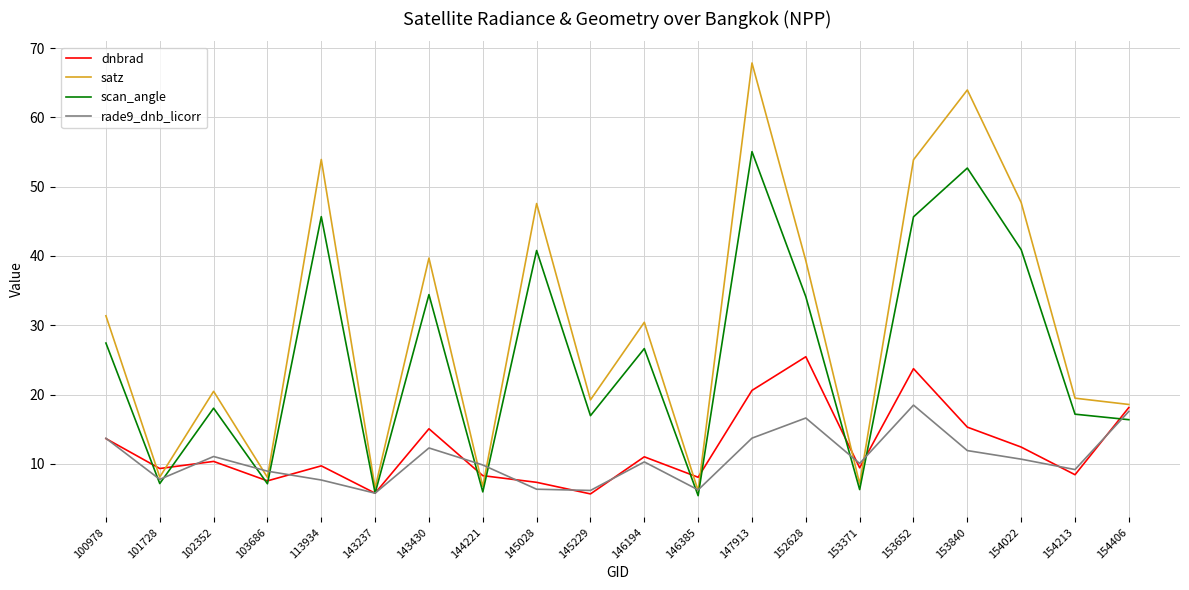

Count the number of data series in this chart.

4